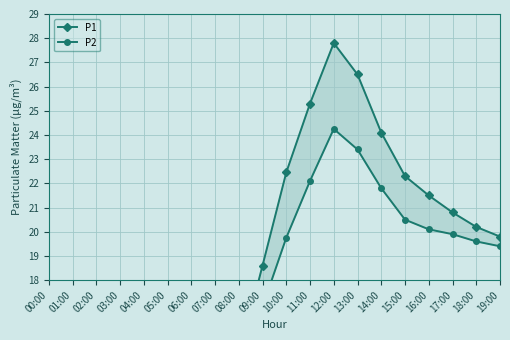

Where is the first local minimum for P1?

01:00